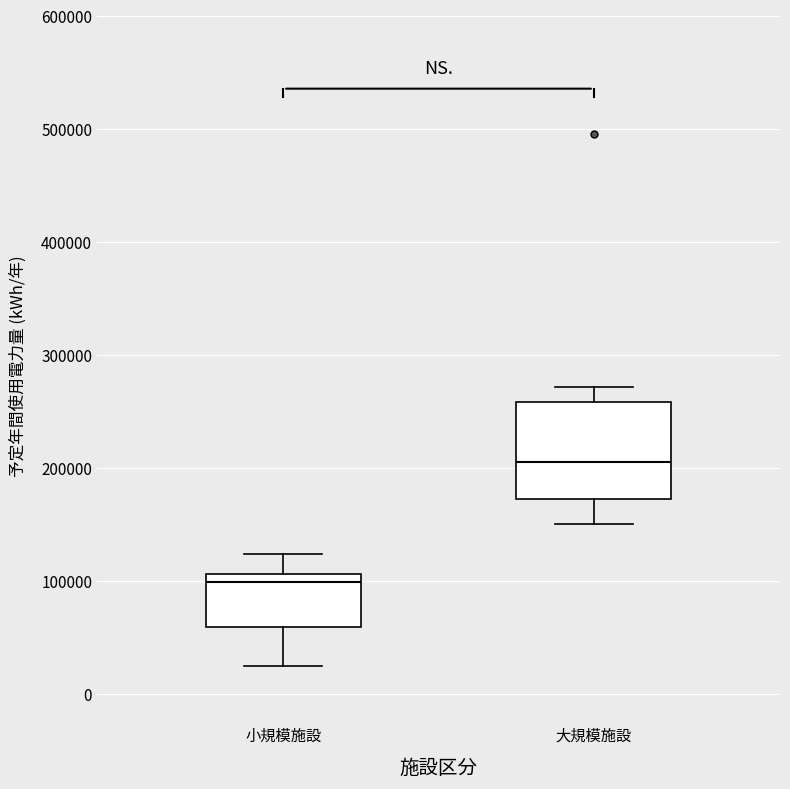

Reading left to right, read every box against the y-axis: the position of its median line, the range the box covers, and the ends of its whiskers. The values are not printed on the chart, so give them approximately, as read against the axis.

小規模施設: median 100000, box 60000 to 110000, whiskers 30000 to 120000
大規模施設: median 210000, box 170000 to 260000, whiskers 150000 to 270000